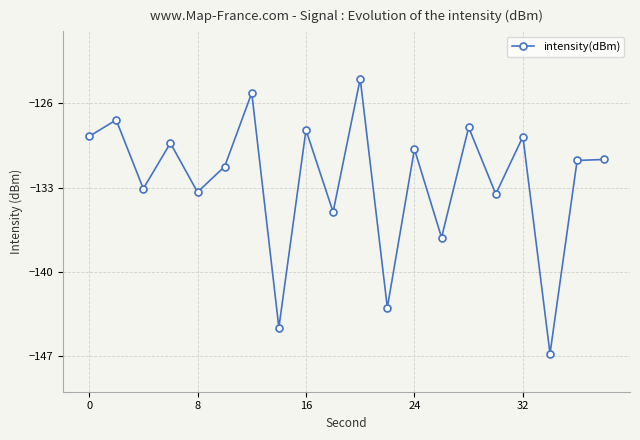

How many points are lower than both their immediate neighbors (excluding endpoints)?

8